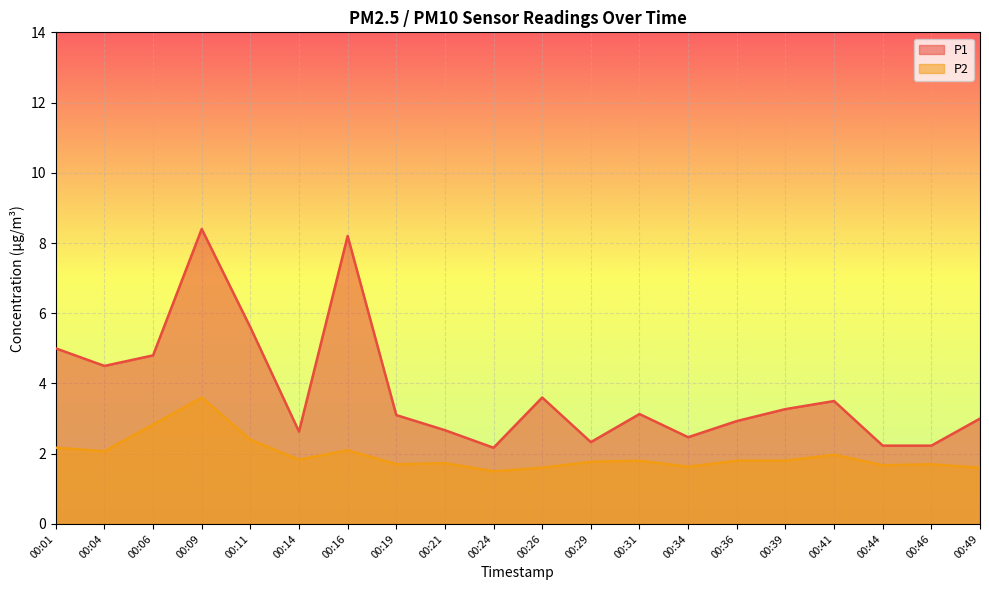

At which category does the chart reach its minimum across all series?

00:24